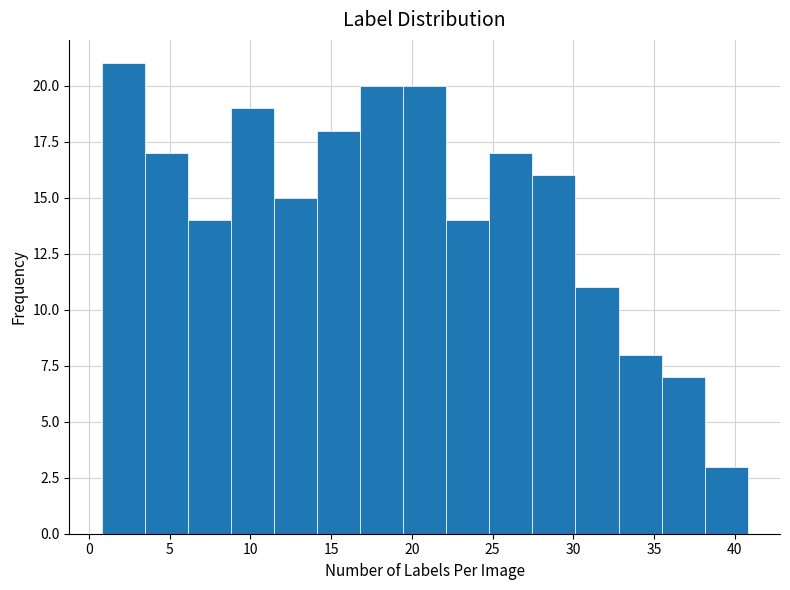

Reading left to right, transcribe this chart: for each bar, give the range it covers on the x-axis and its height. Neither the bar edges nor the heights are printed on the chart, so give them approximately, as read against the axes.

1.0 to 3.5: 21
3.5 to 6.0: 17
6.0 to 9.0: 14
9.0 to 11.5: 19
11.5 to 14.0: 15
14.0 to 17.0: 18
17.0 to 19.5: 20
19.5 to 22.0: 20
22.0 to 25.0: 14
25.0 to 27.5: 17
27.5 to 30.0: 16
30.0 to 33.0: 11
33.0 to 35.5: 8
35.5 to 38.0: 7
38.0 to 41.0: 3